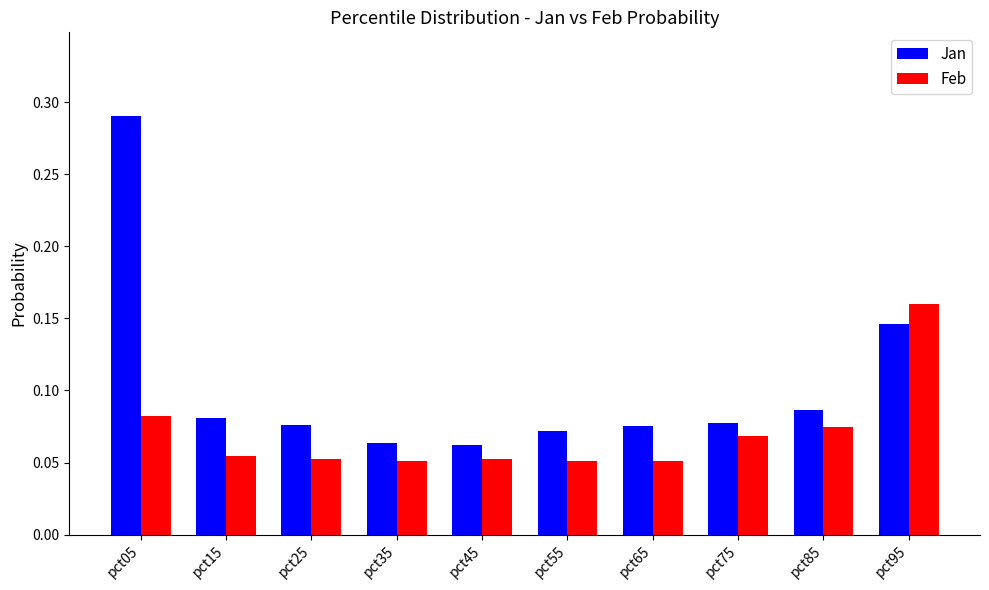

Which label corresponds to the largest value in the chart?

pct05